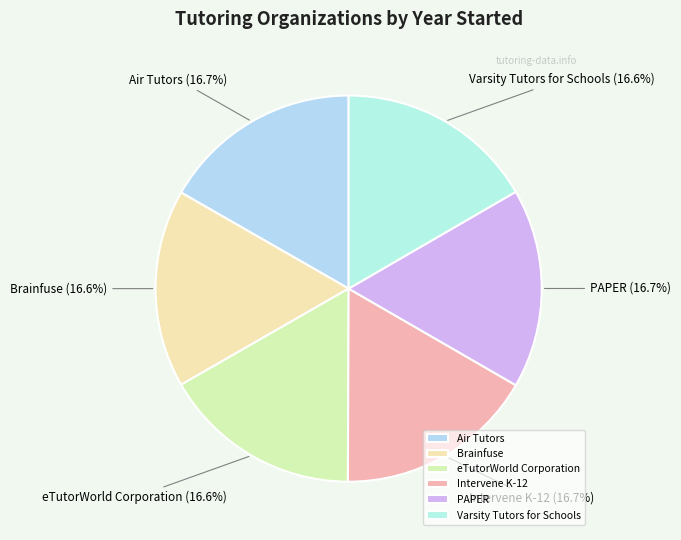

Does PAPER account for over 50% of the chart?

No